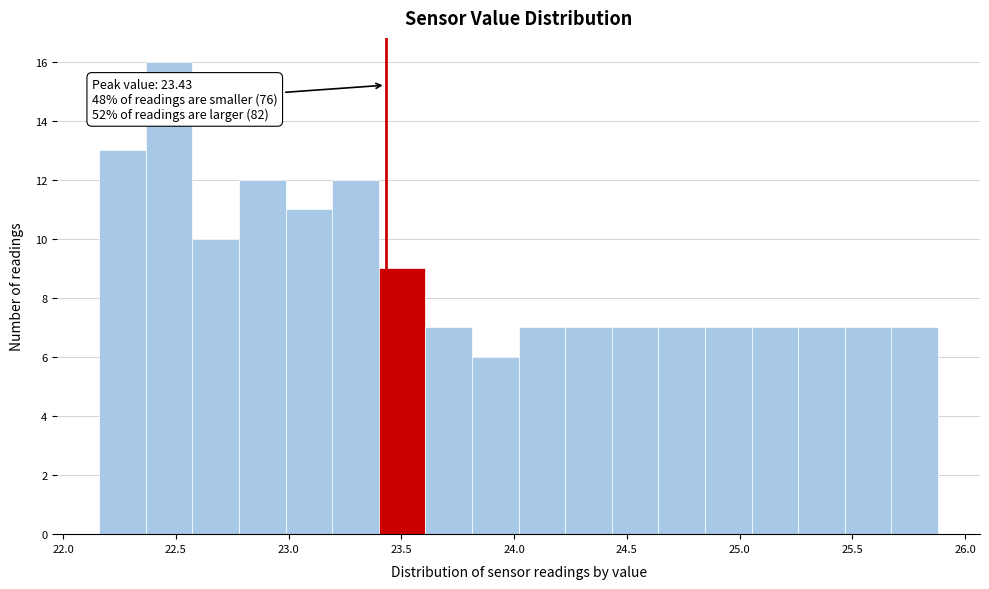

Which range on the x-axis has the tallest bar?

22.35 to 22.55